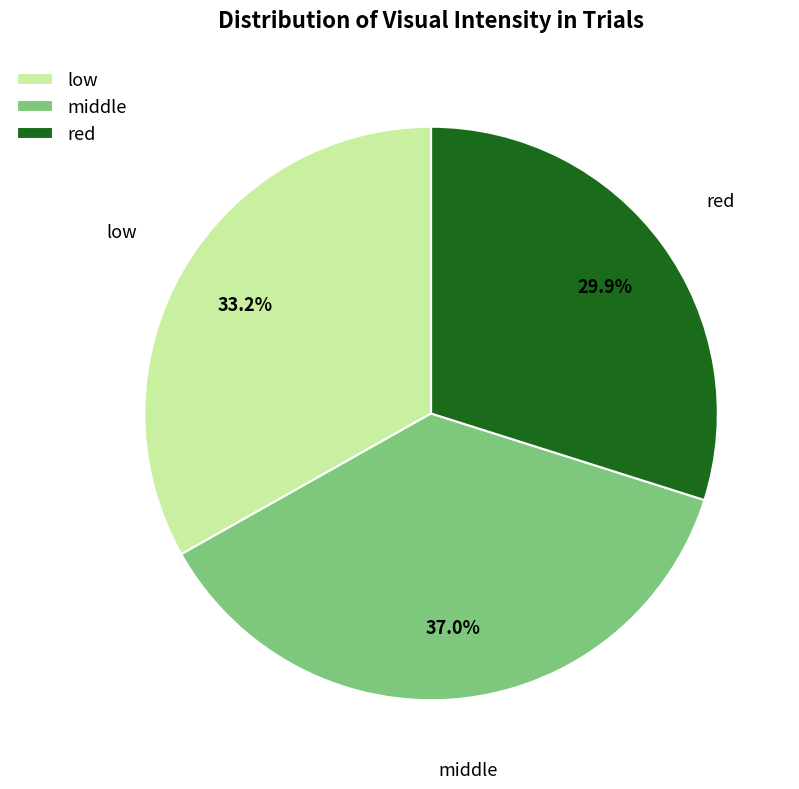

Rank the categories by value from lowest to highest.

red, low, middle